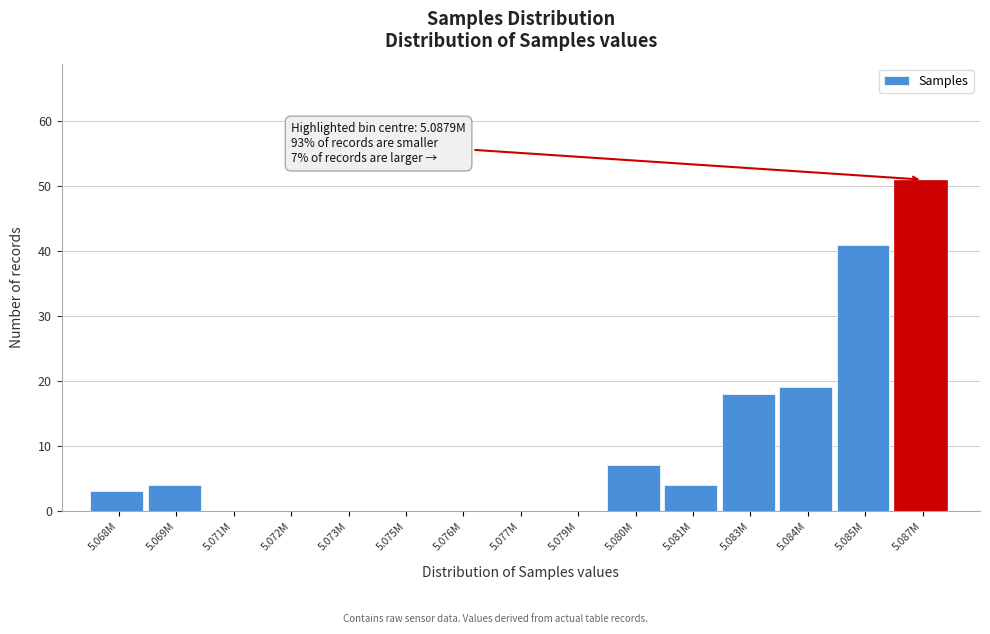

Reading left to right, extract all data points from this chart.

5.068M=3	5.069M=4	5.071M=0	5.072M=0	5.073M=0	5.075M=0	5.076M=0	5.077M=0	5.079M=0	5.080M=7	5.081M=4	5.083M=18	5.084M=19	5.085M=41	5.087M=51